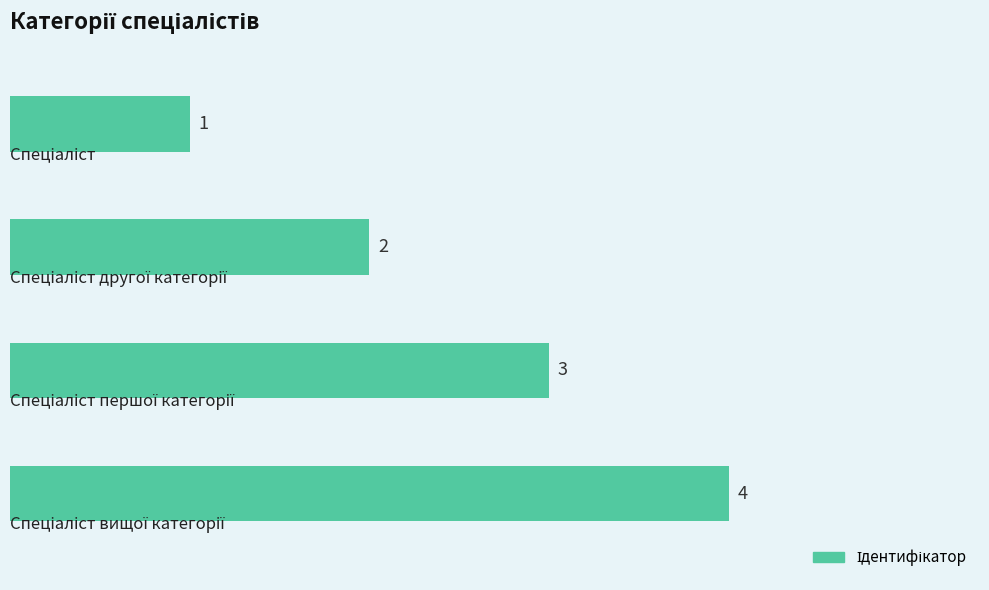

How many values are between 2 and 4?

3